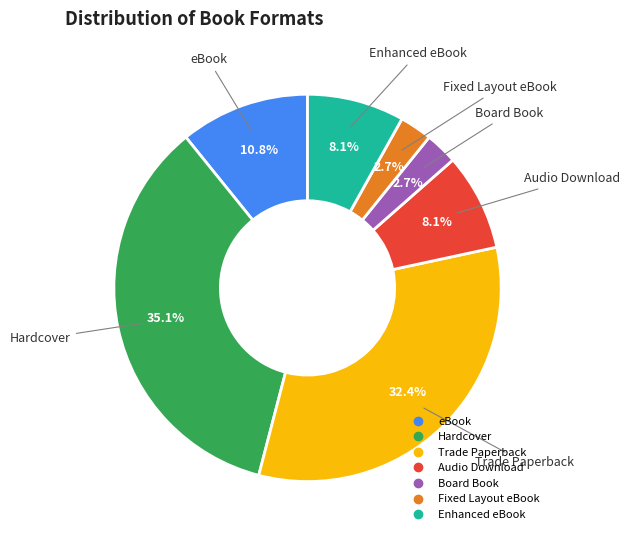

Does any single category account for the majority?

No